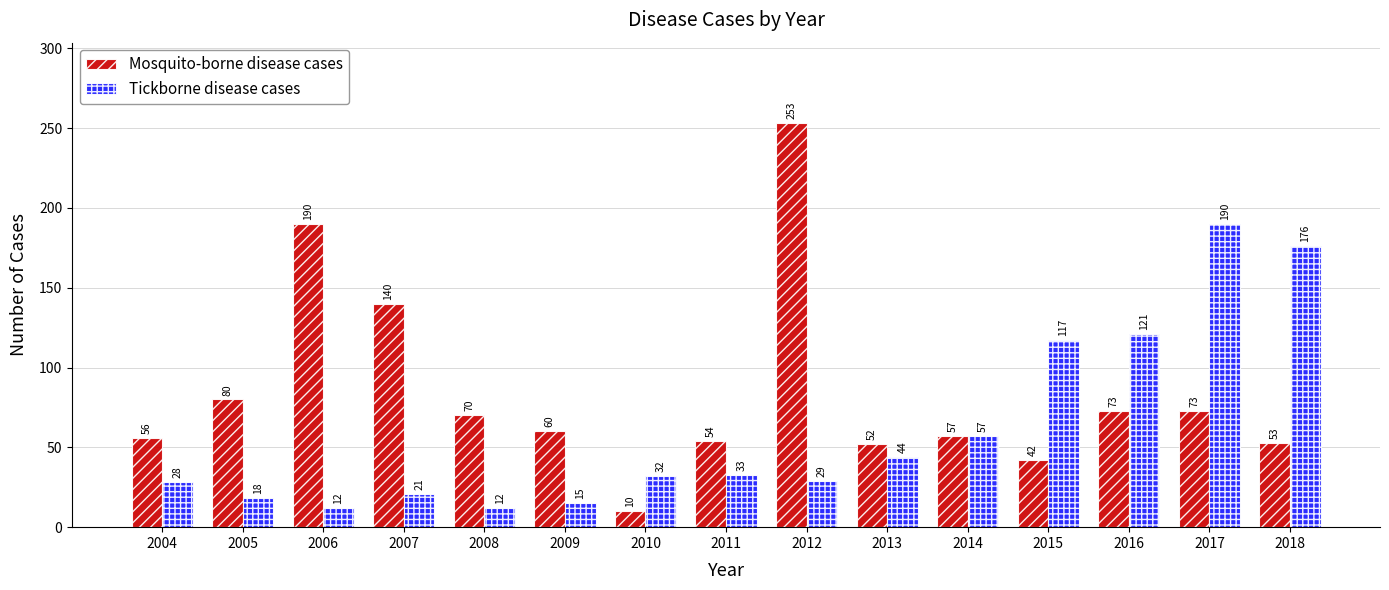

What is the total value across all series at 2006?

202